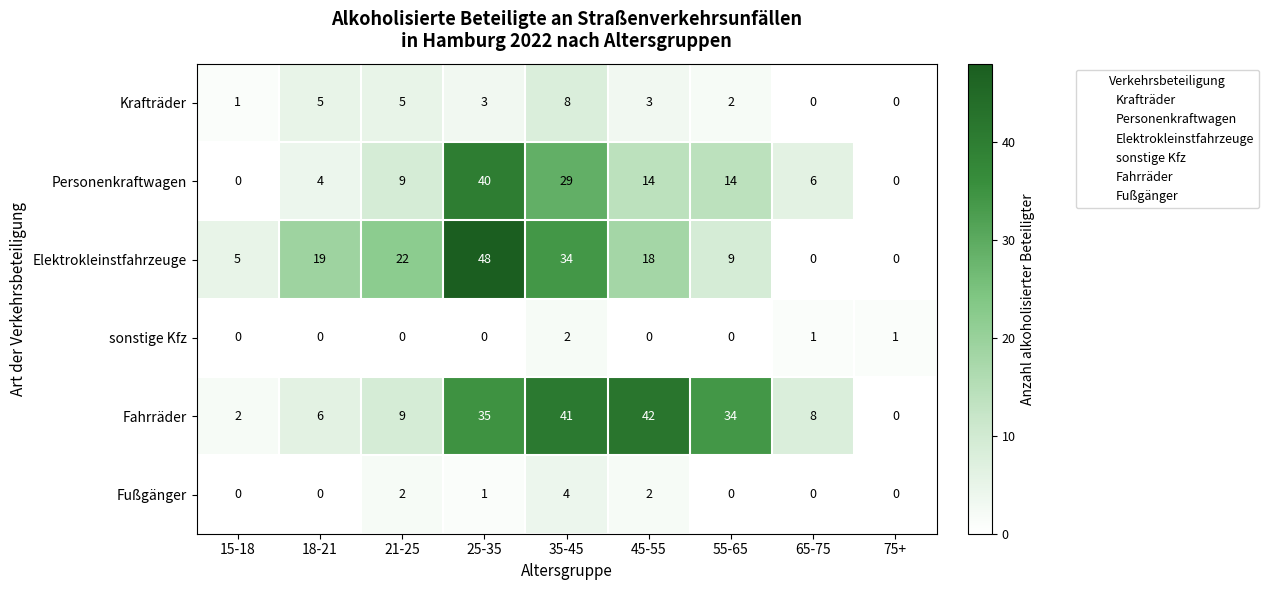

Rank the series by their maximum value, from lowest to highest.

sonstige Kfz, Fußgänger, Krafträder, Personenkraftwagen, Fahrräder, Elektrokleinstfahrzeuge